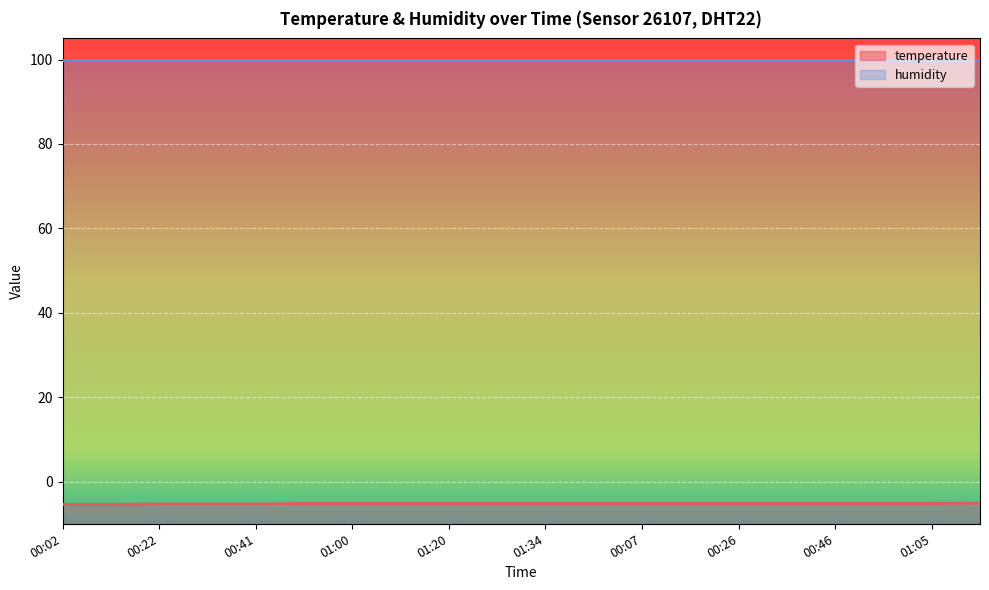

How many data points does each series have?

20